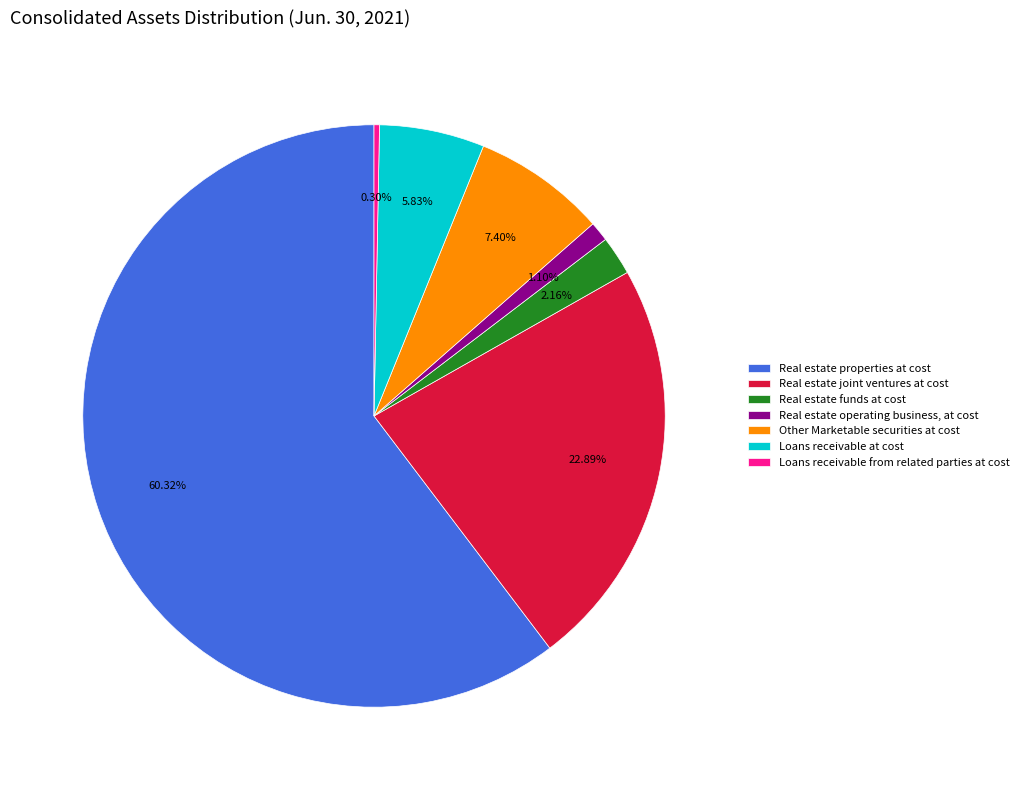

To the nearest percent, what is the difference between the Loans receivable from related parties at cost and Other Marketable securities at cost slice percentages?

7%